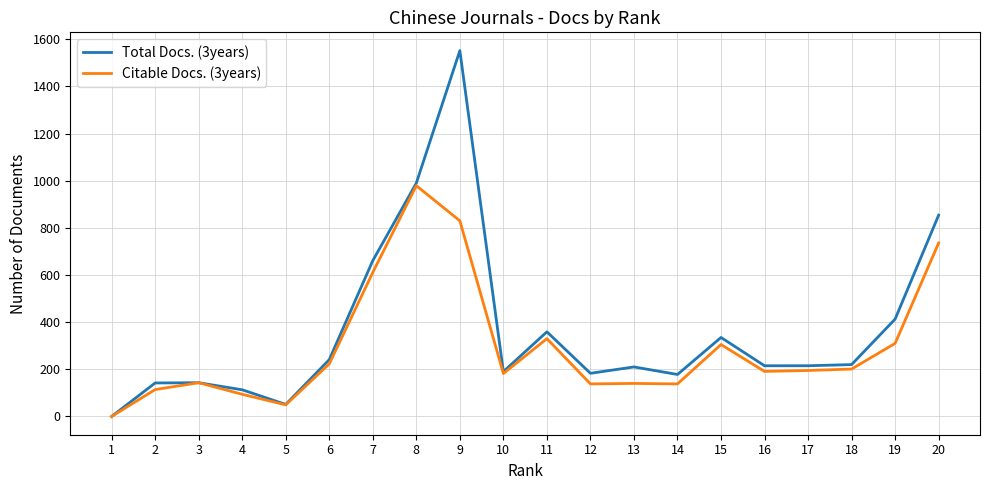

Which series has the widest spread of values?

Total Docs. (3years)